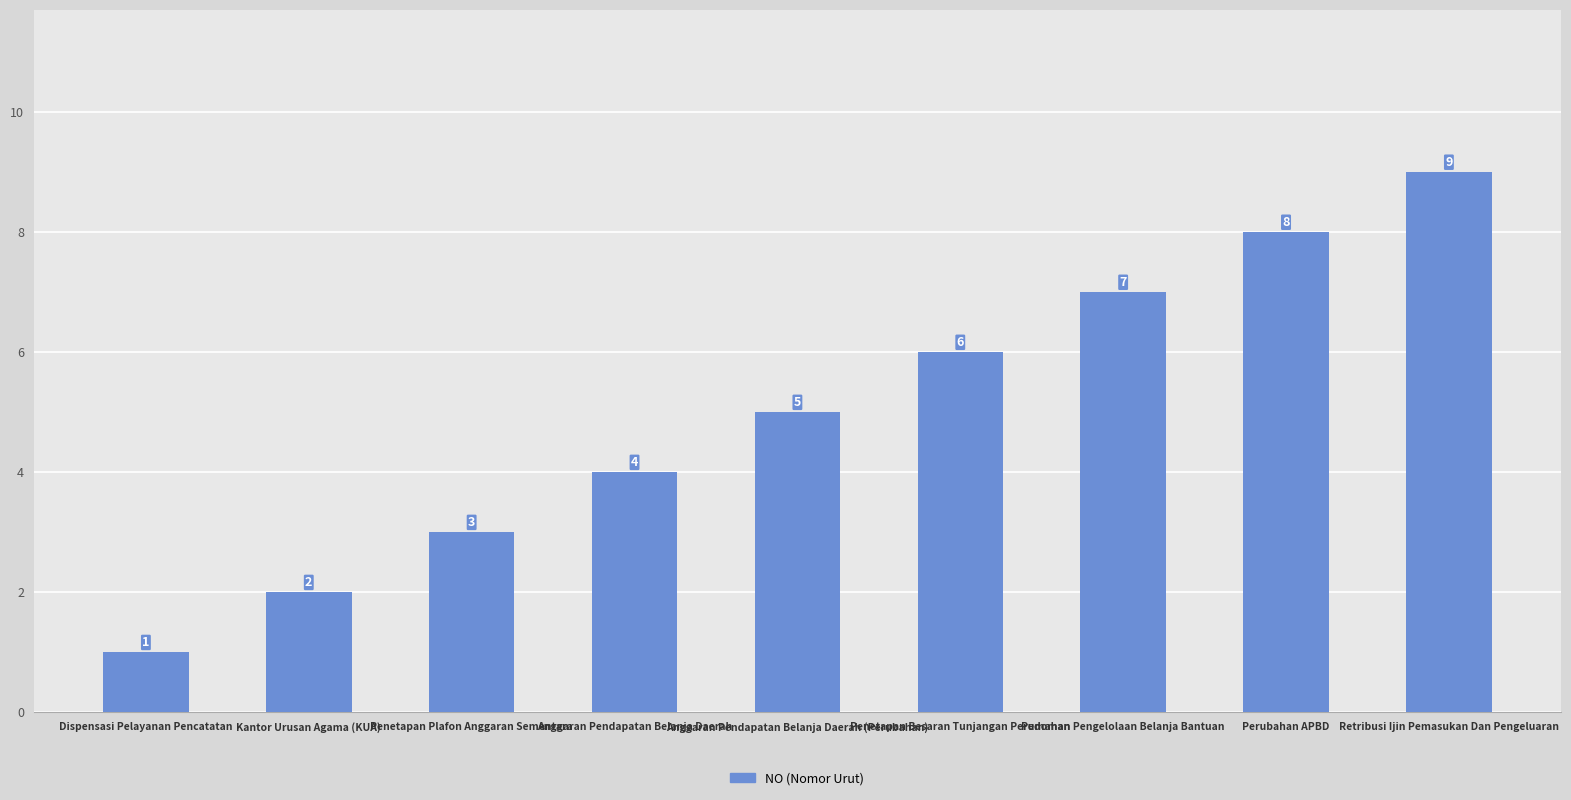

The value at Penetapan Besaran Tunjangan Perumahan is 6. True or false?

True